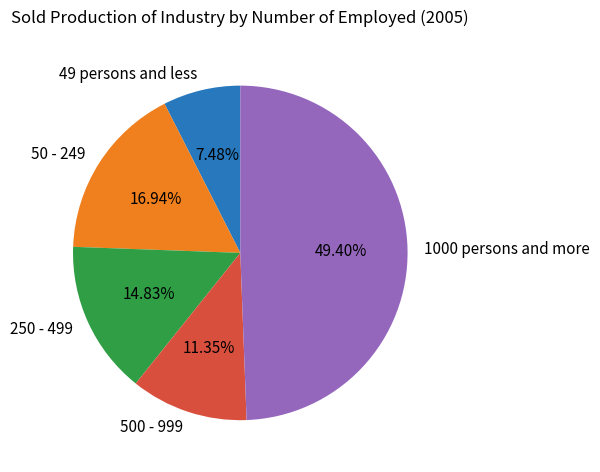

True or false: 250 - 499 accounts for 24% of the total.

False